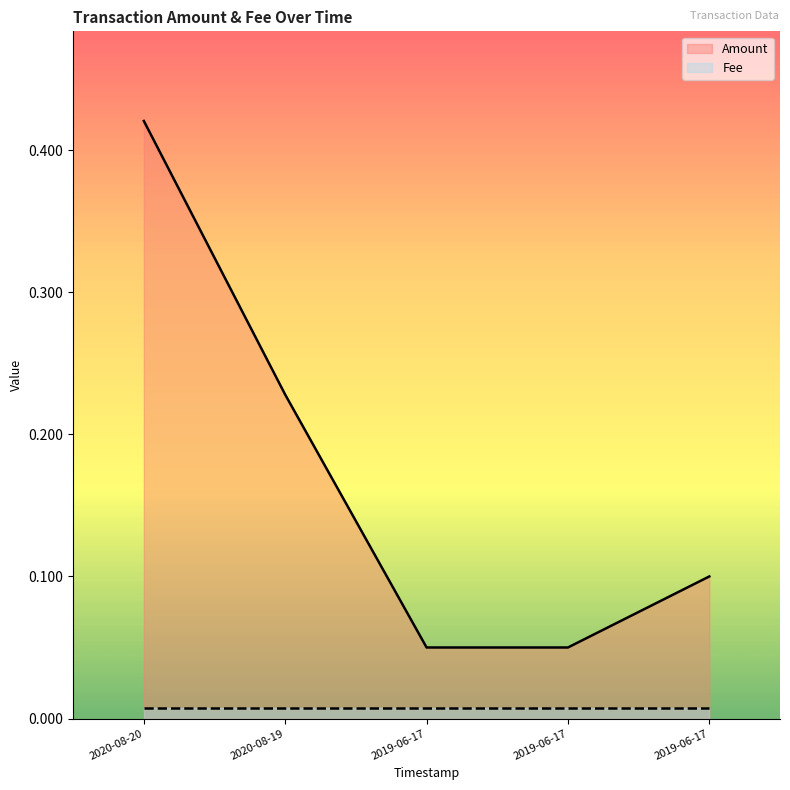

At which category is the sum across all series the highest?

2020-08-20